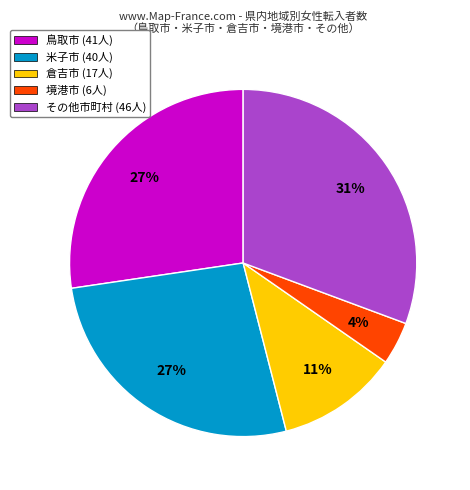

The その他市町村 (46人) slice represents 31% of the pie. True or false?

True